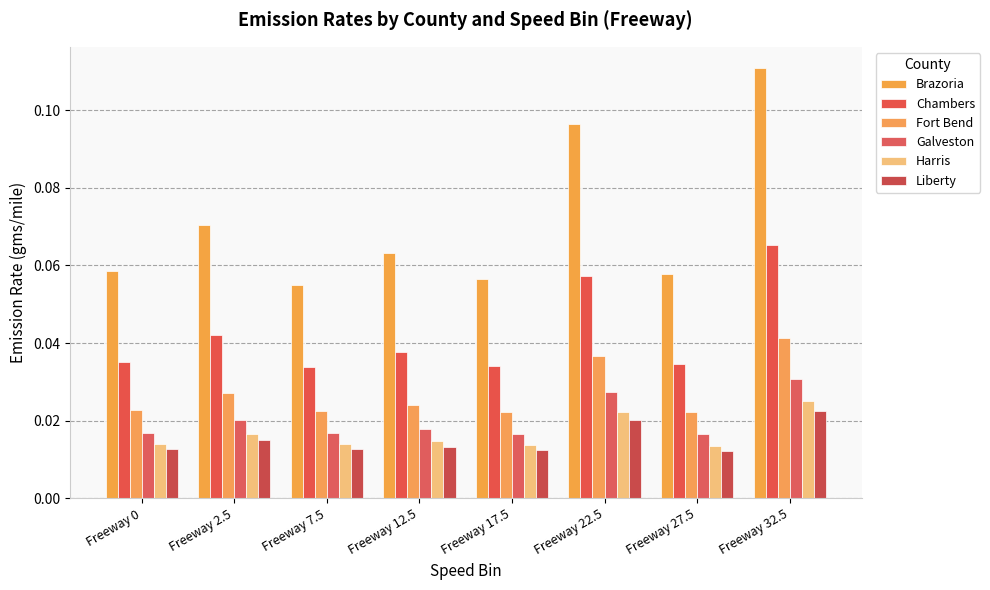

Reading left to right, list all the values displayed in this chart.

Brazoria: 0.1	0.1	0.1	0.1	0.1	0.1	0.1	0.1
Chambers: 0.0	0.0	0.0	0.0	0.0	0.1	0.0	0.1
Fort Bend: 0.0	0.0	0.0	0.0	0.0	0.0	0.0	0.0
Galveston: 0.0	0.0	0.0	0.0	0.0	0.0	0.0	0.0
Harris: 0.0	0.0	0.0	0.0	0.0	0.0	0.0	0.0
Liberty: 0.0	0.0	0.0	0.0	0.0	0.0	0.0	0.0